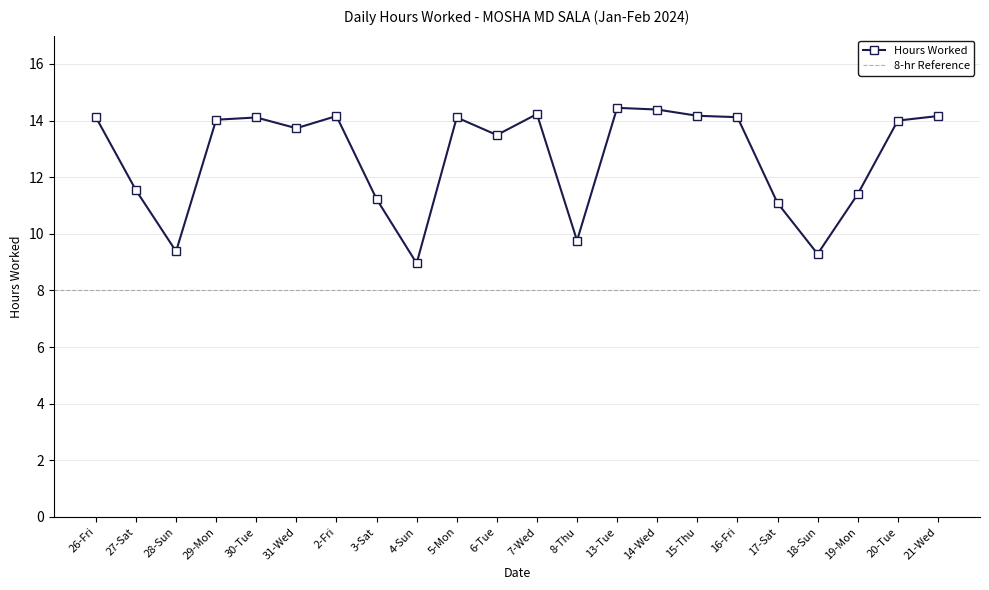

Is it true that the value at 26-Fri is 14.1?

True